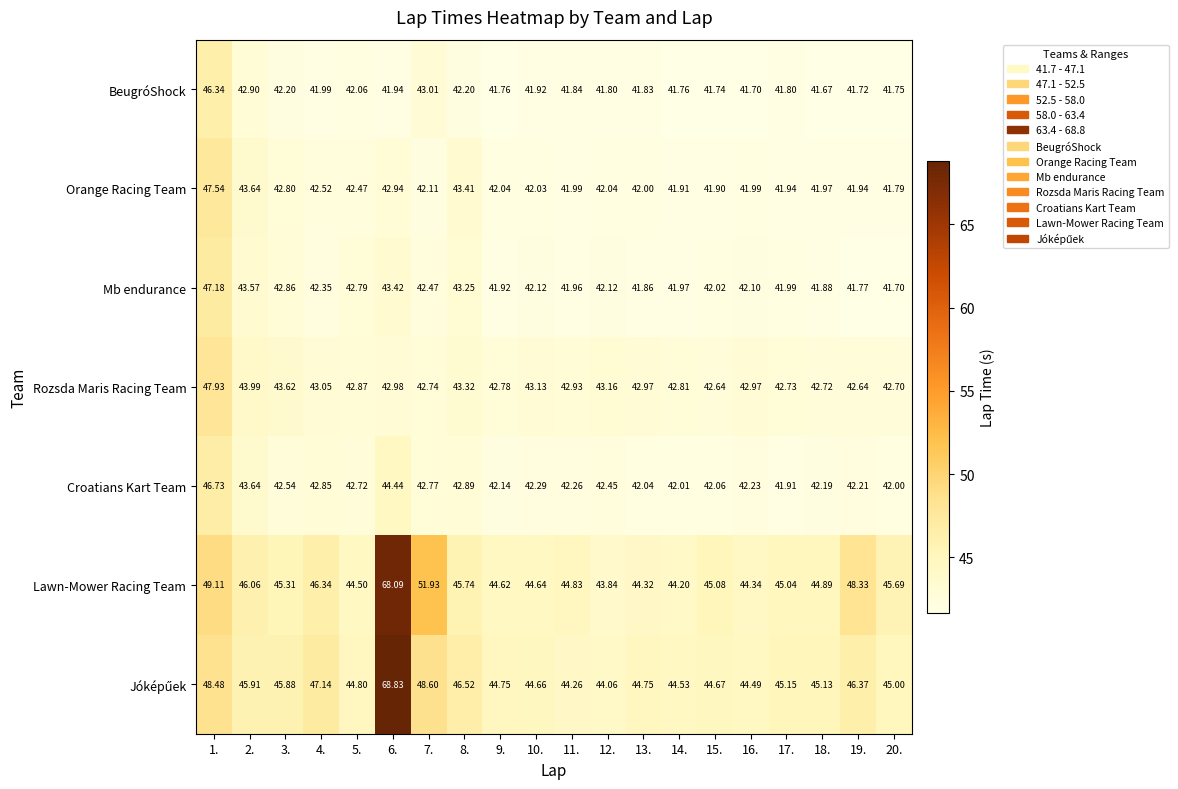

Which series changed the most between 13. and 17.?

Lawn-Mower Racing Team